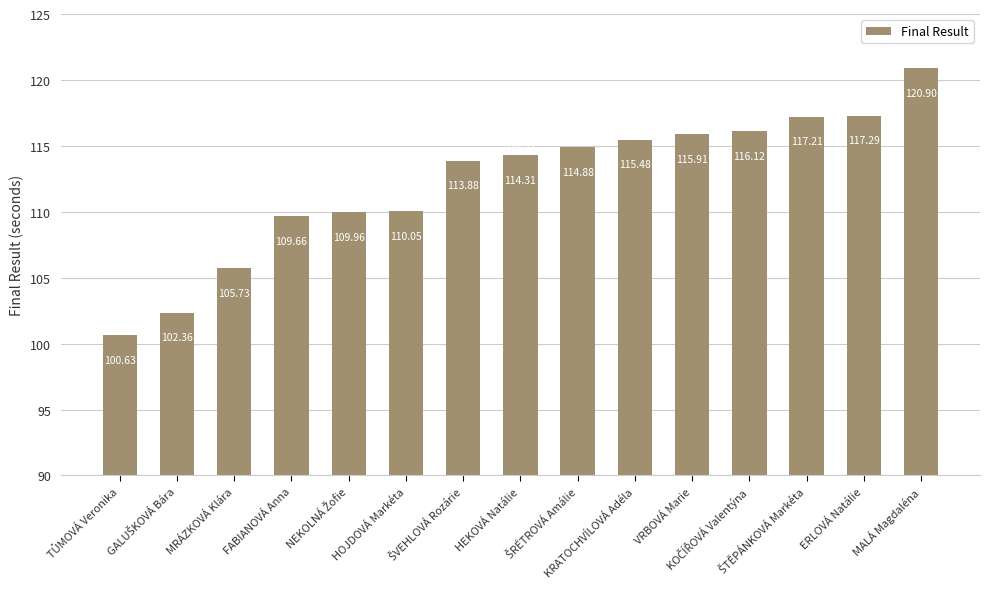

What is the sum of all values?

1684.4